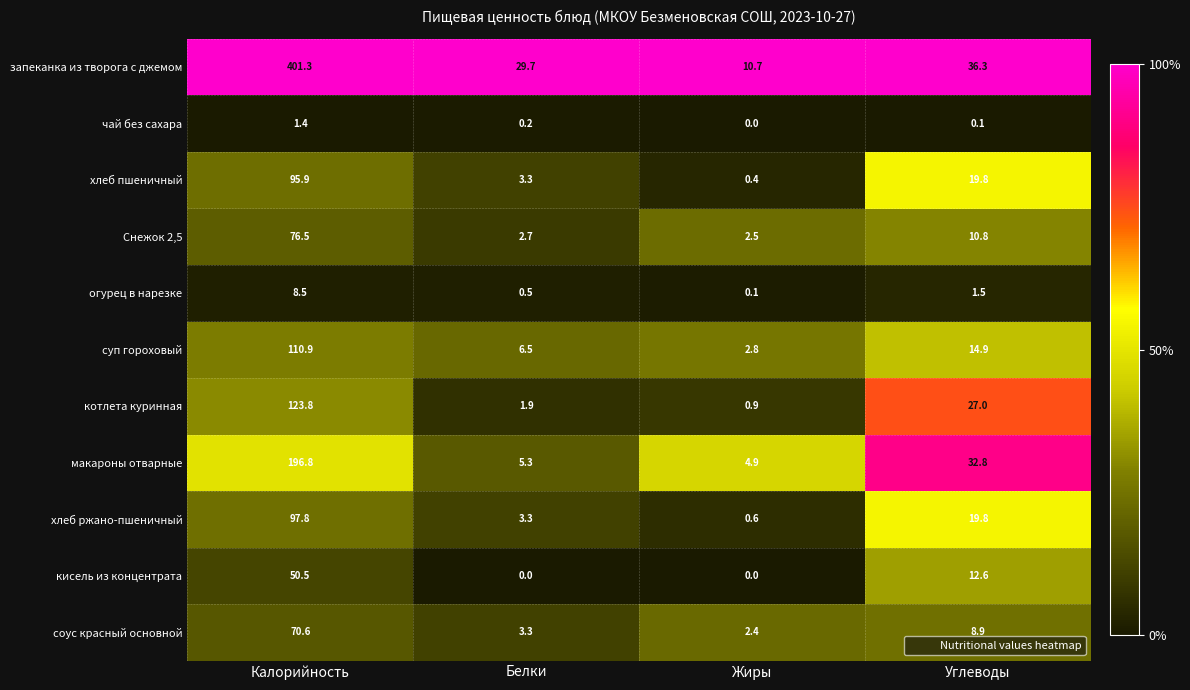

Which series changed the most between Белки and Углеводы?

макароны отварные